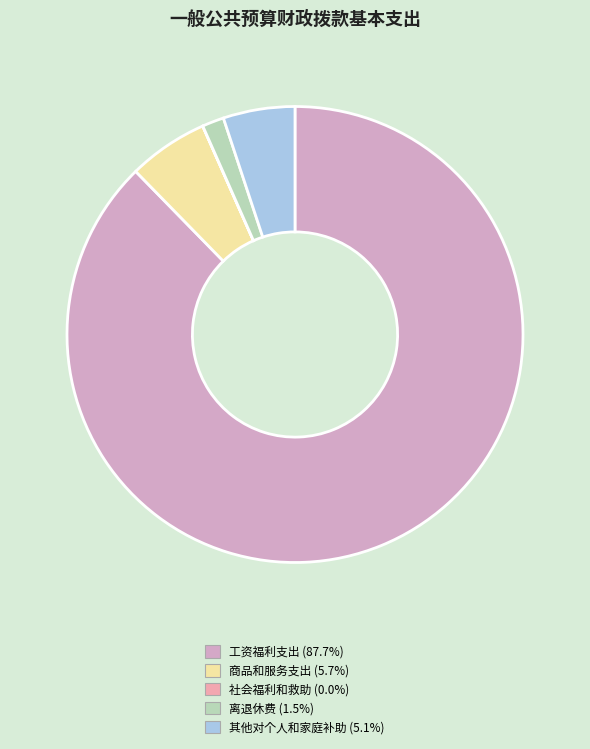

Which category accounts for the majority?

工资福利支出